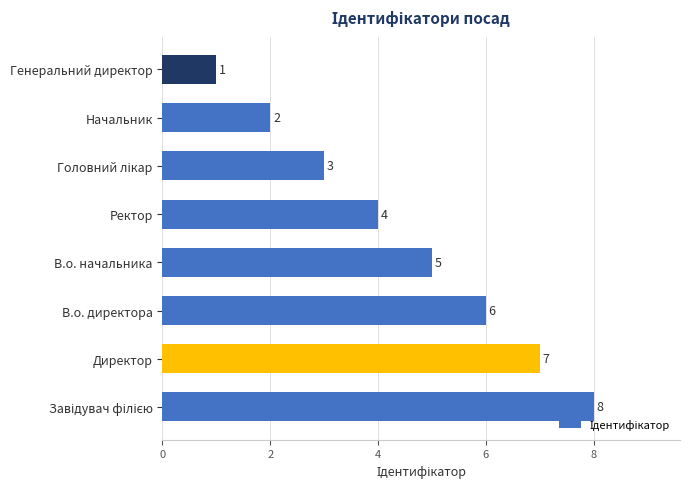

What is the greatest value displayed?

8